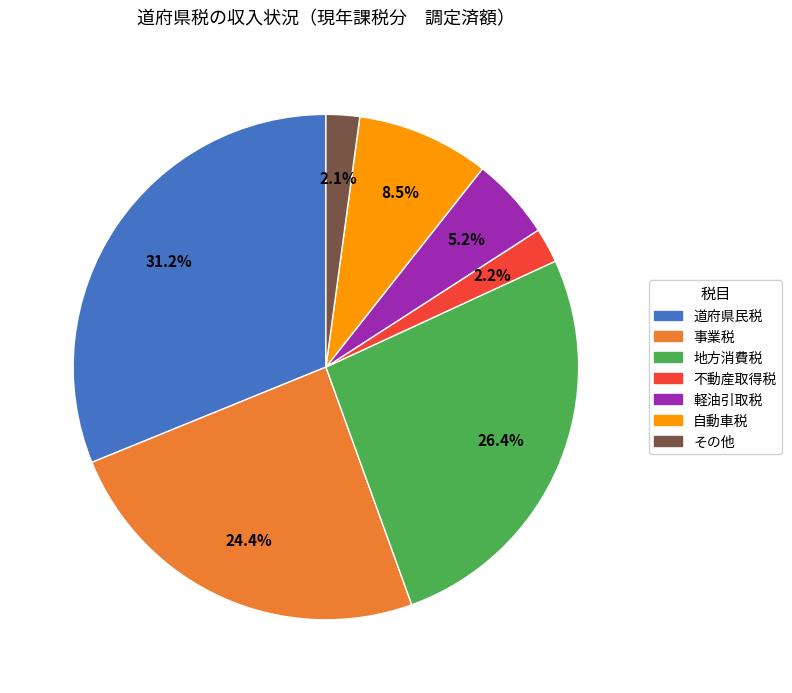

How many segments does this pie chart have?

7